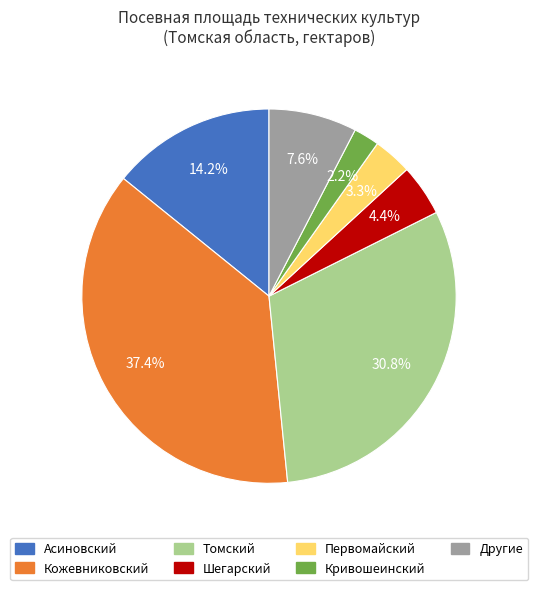

Between Шегарский and Кожевниковский, which is larger?

Кожевниковский